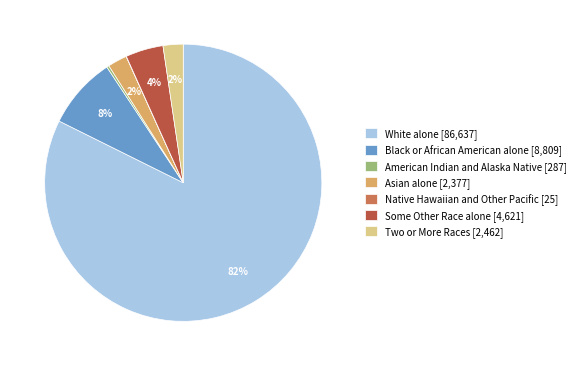

Which has a higher value, Some Other Race alone [4,621] or White alone [86,637]?

White alone [86,637]